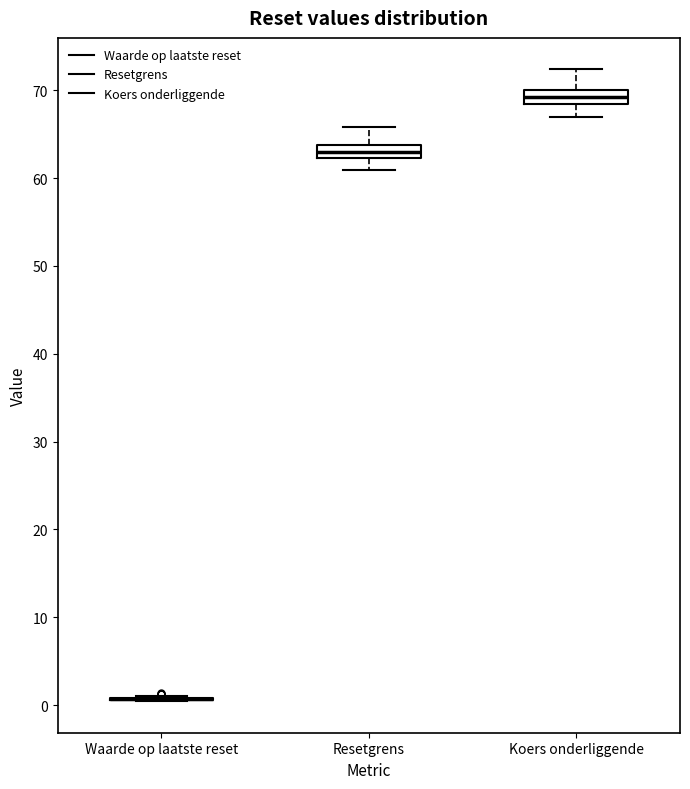

Where does the lower whisker of the box for Koers onderliggende end on the y-axis? The values are not printed on the chart, so give them approximately, as read against the axis.

67